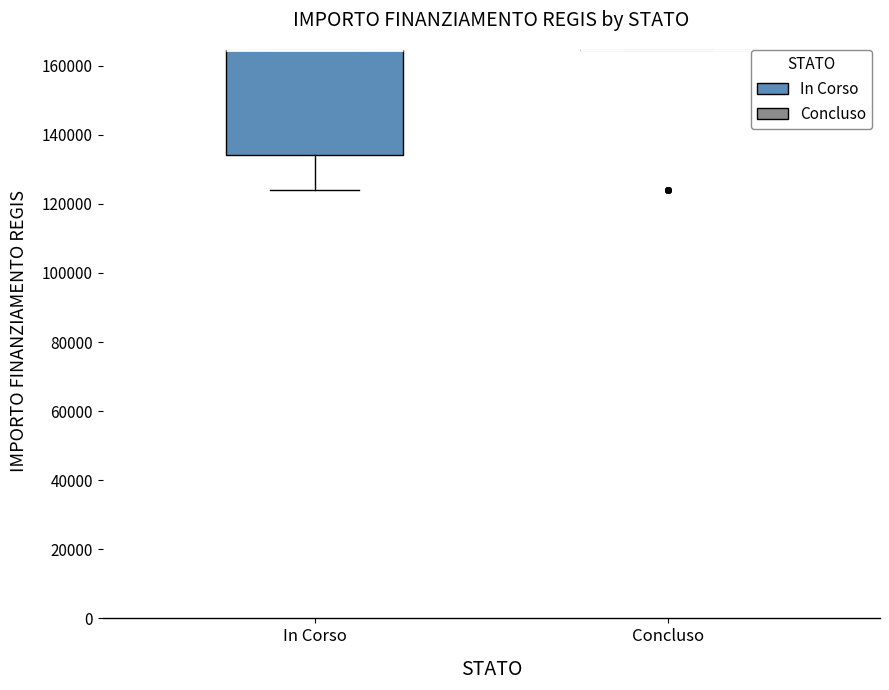

Reading left to right, read every box against the y-axis: the position of its median line, the range the box covers, and the ends of its whiskers. The values are not printed on the chart, so give them approximately, as read against the axis.

In Corso: median 164000 (drawn on the box's upper edge), box 134000 to 164000, whiskers 124000 to 164000
Concluso: box collapsed to a line at 164000, whiskers 164000 to 164000